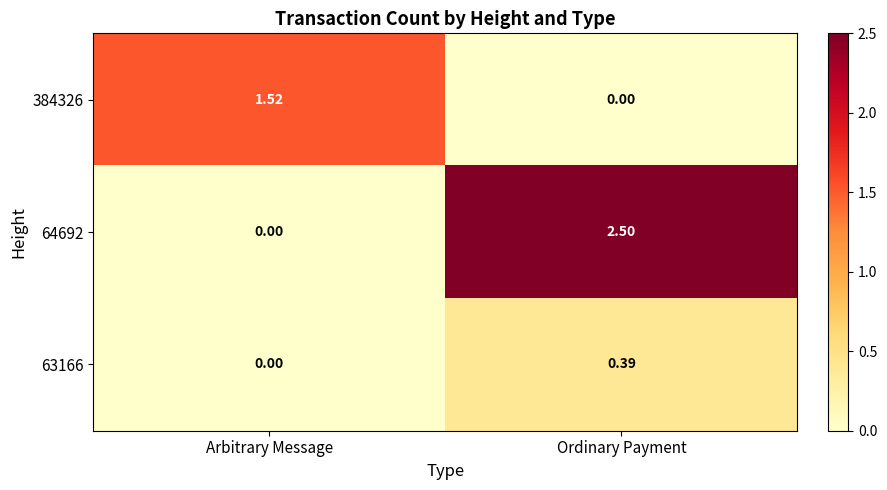

What is the total value across all series at Ordinary Payment?

2.9